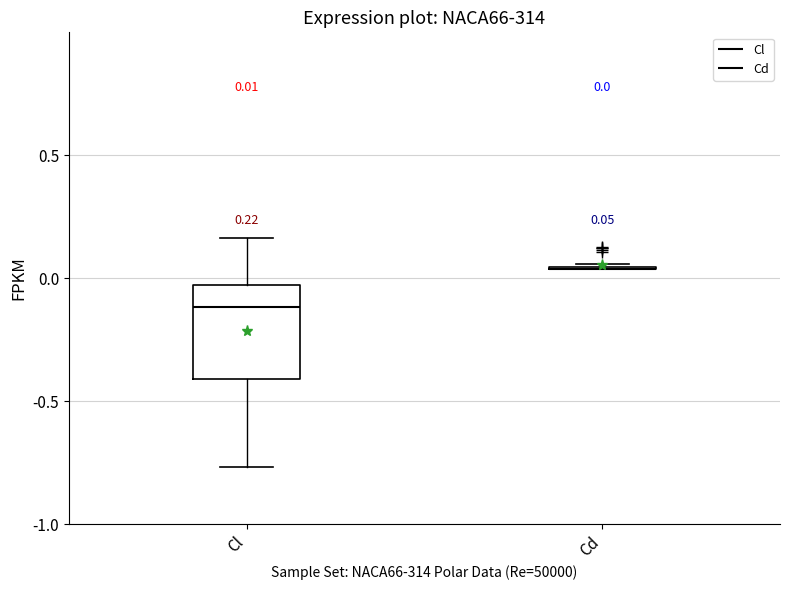

Which box is the tallest, from its lower edge to its upper edge?

Cl